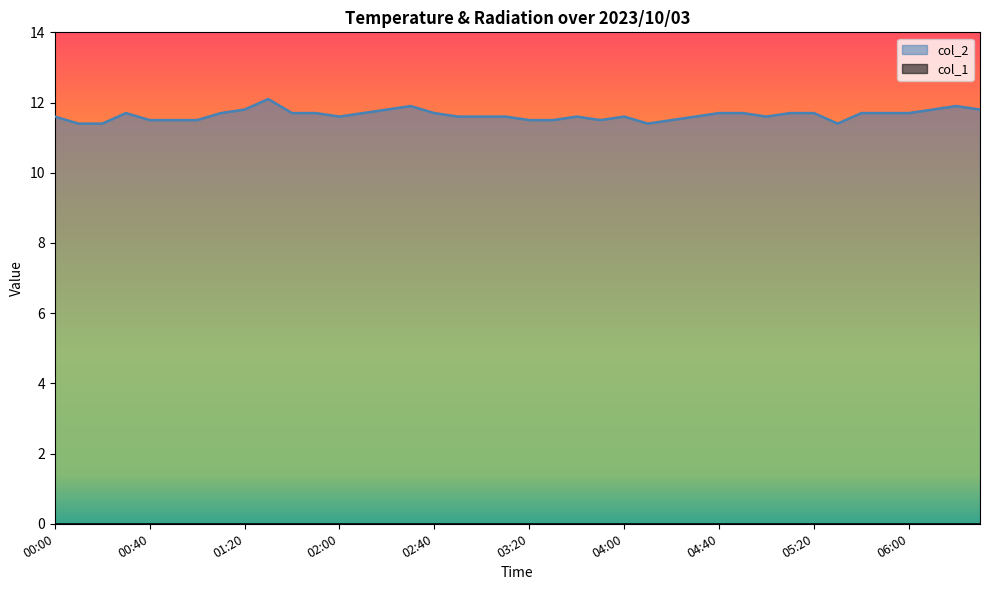

How many interior local peaks (higher than both neighbors) does the data have?

6